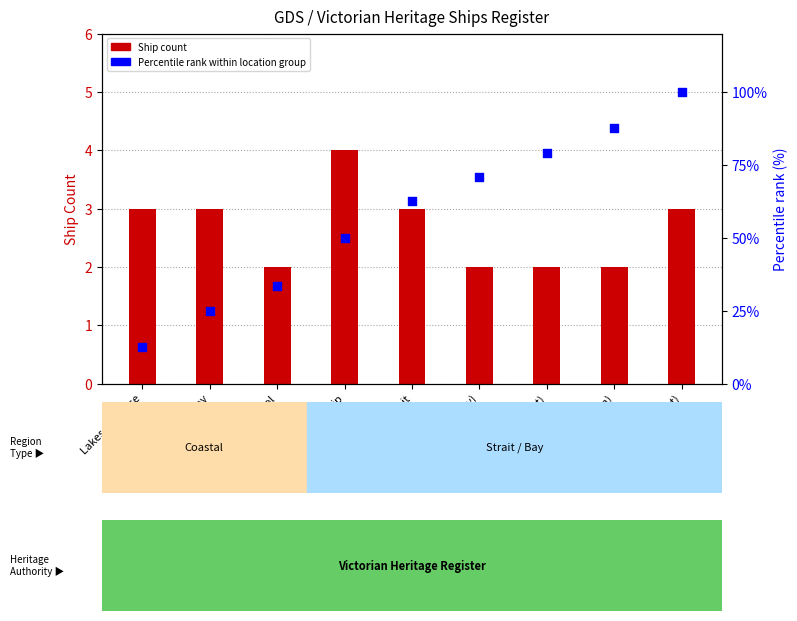

Which series has the largest Y range (max minus min)?

Percentile rank within location group